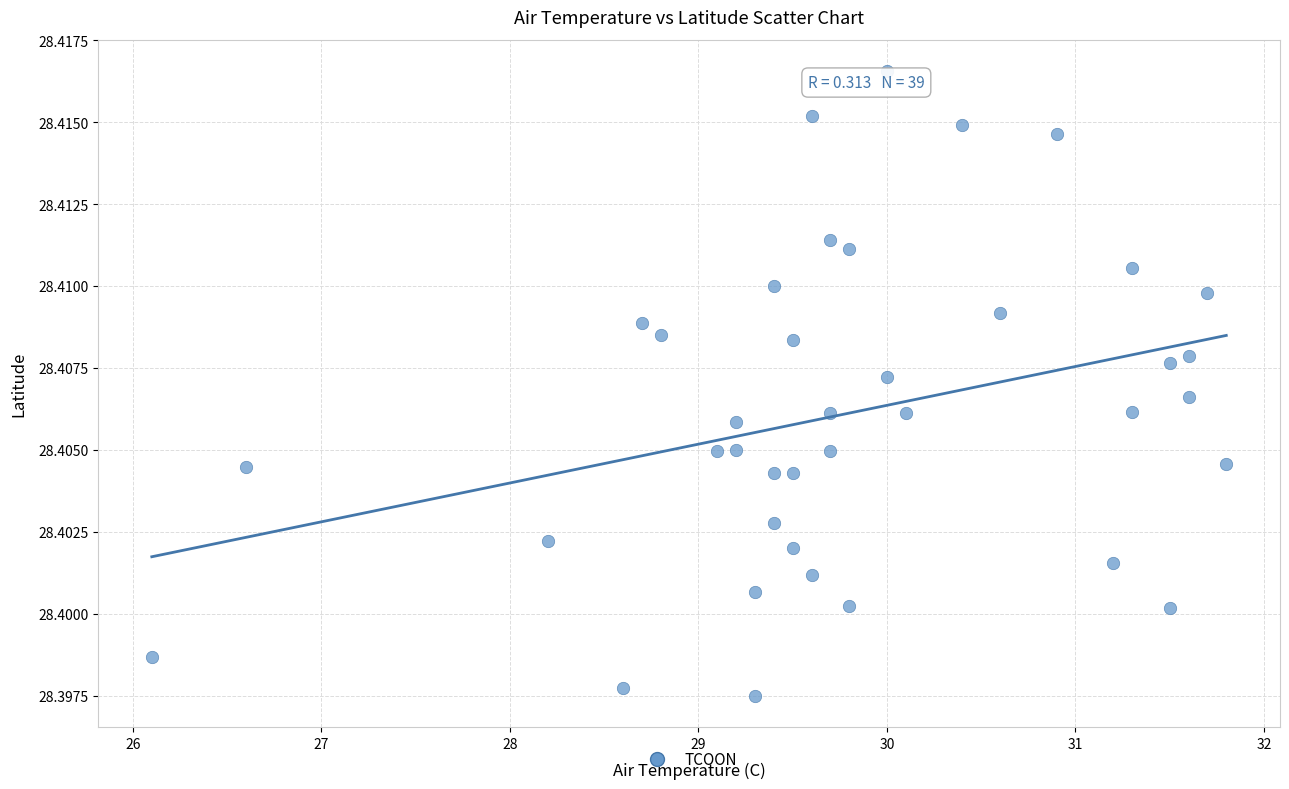

What is the range of X values (max minus min)?

5.7